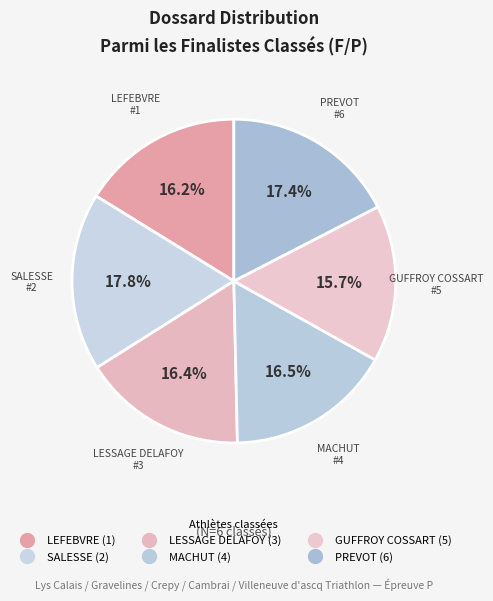

Does any single category account for the majority?

No